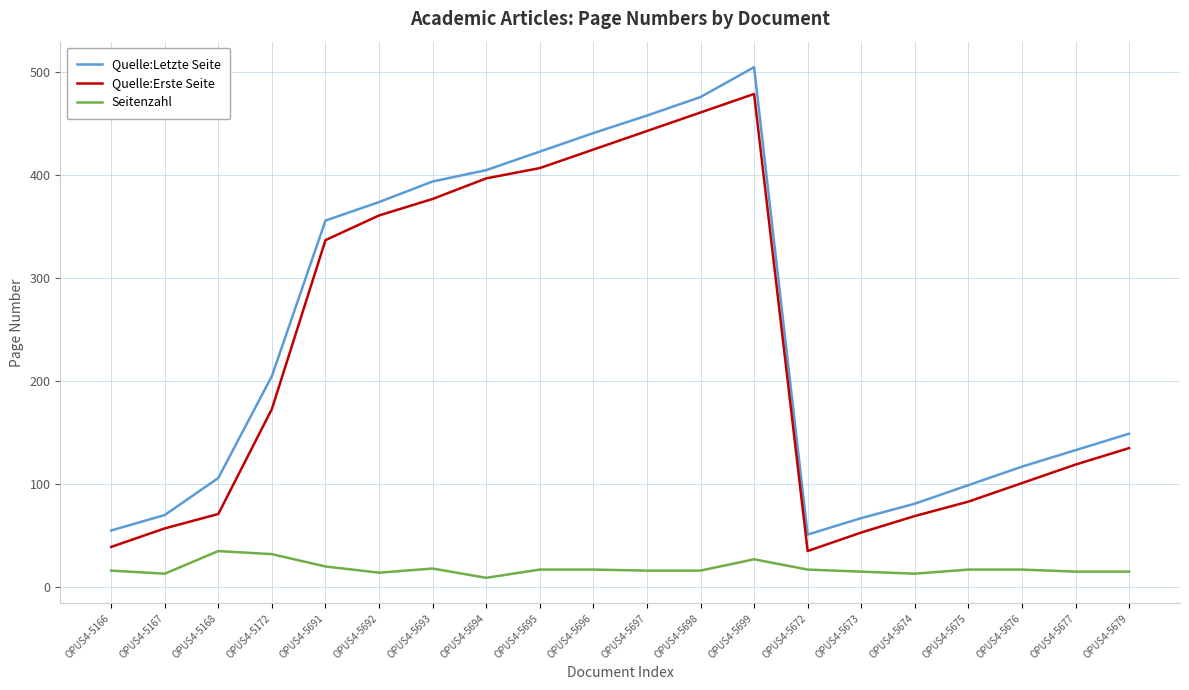

What is the maximum value shown in the chart?

505